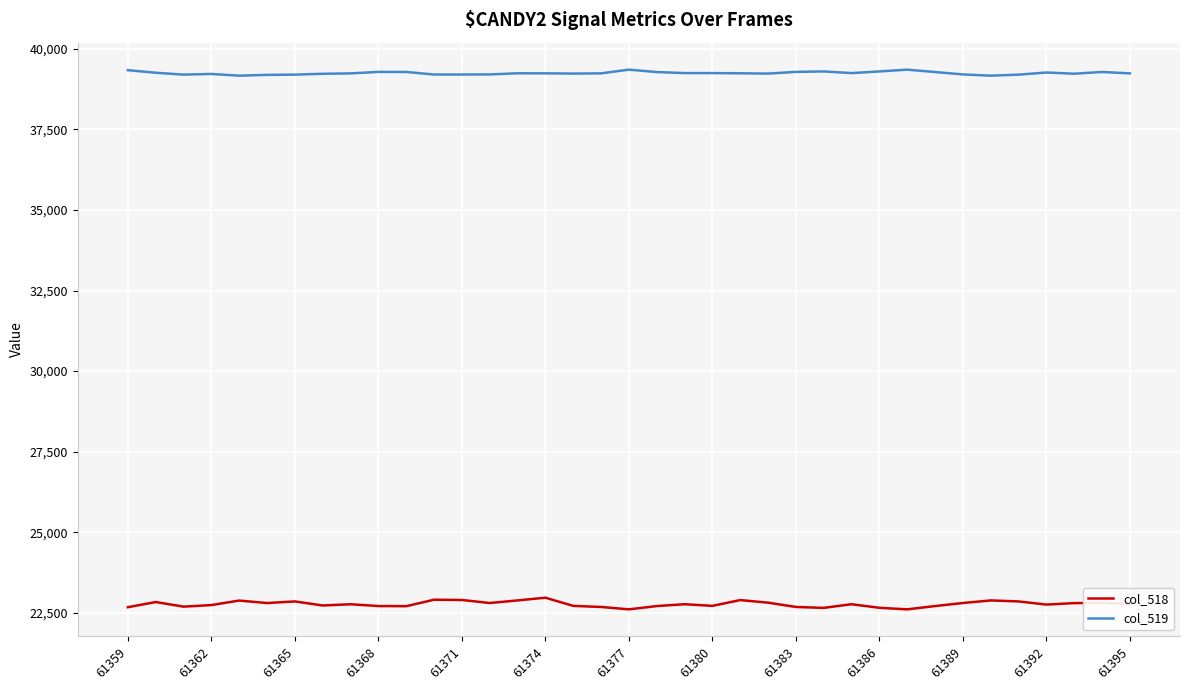

Which series has the largest total across all categories?

col_519